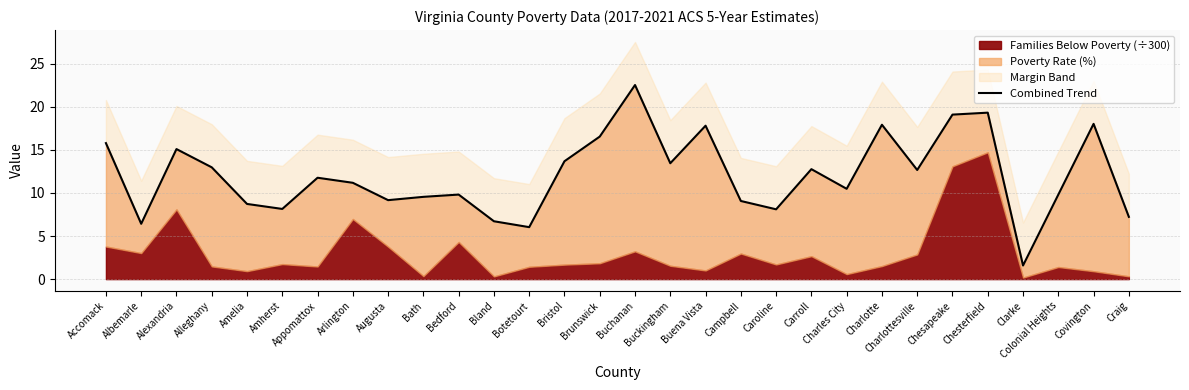

What is the greatest value displayed?

22.5